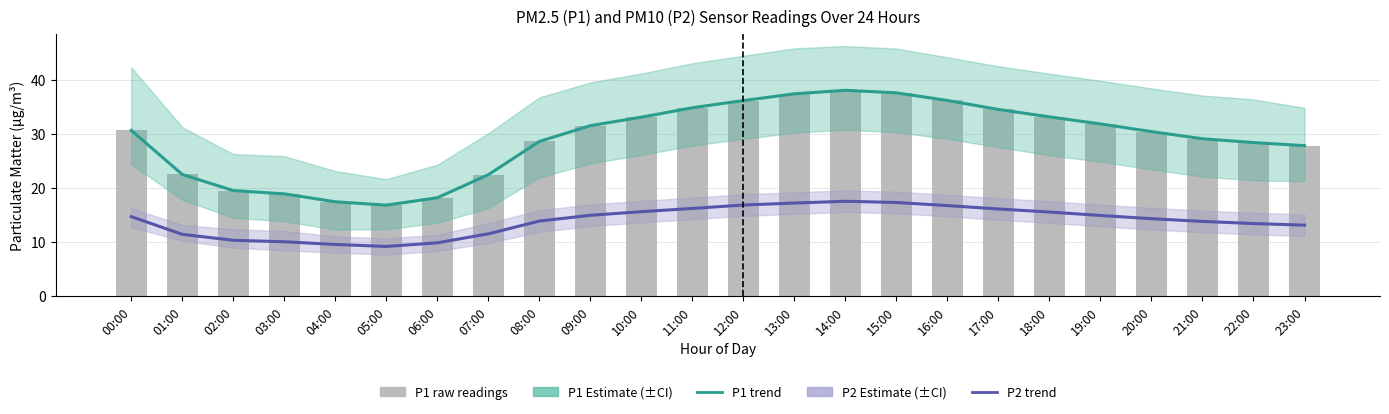

What is the difference between the maximum and minimum values in the P2 Estimate series?

8.4